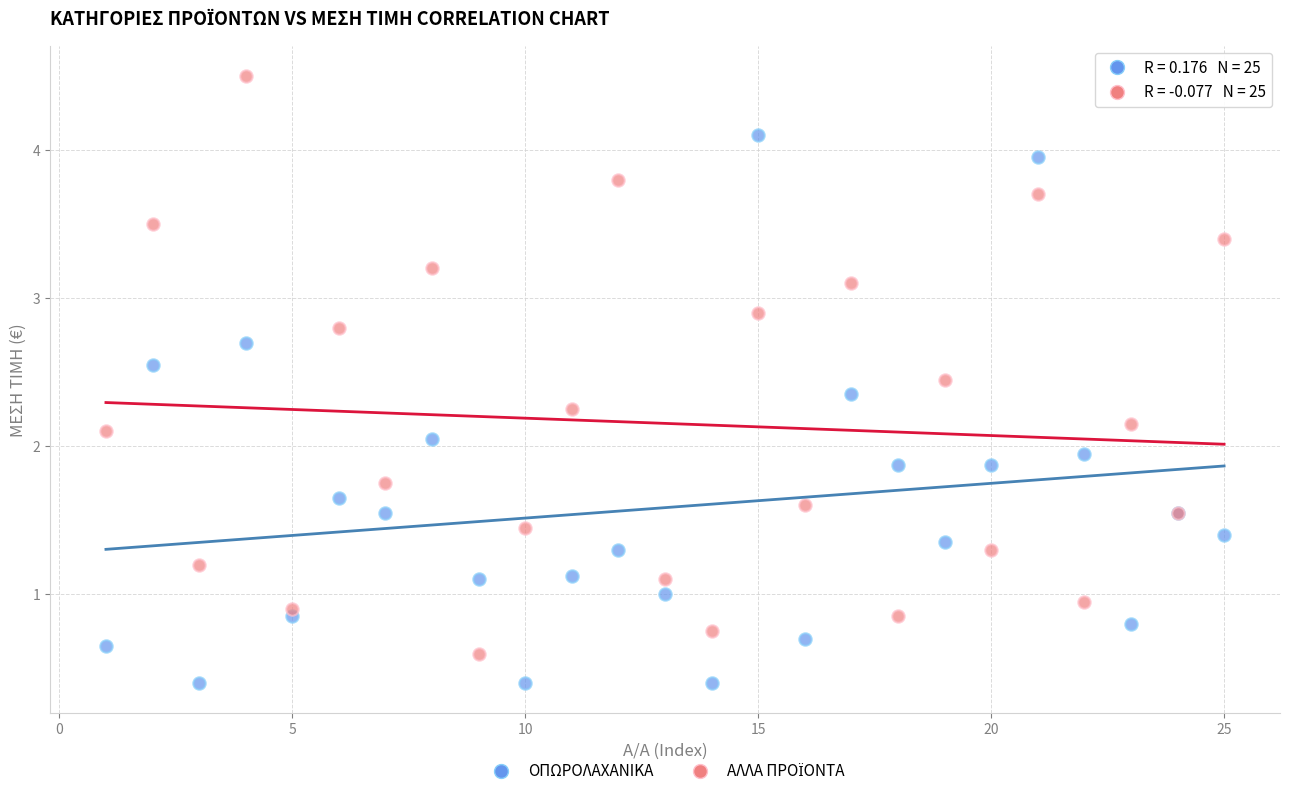

Which series contains the lowest Y value?

OΠΩΡΟΛΑΧΑΝΙΚΑ